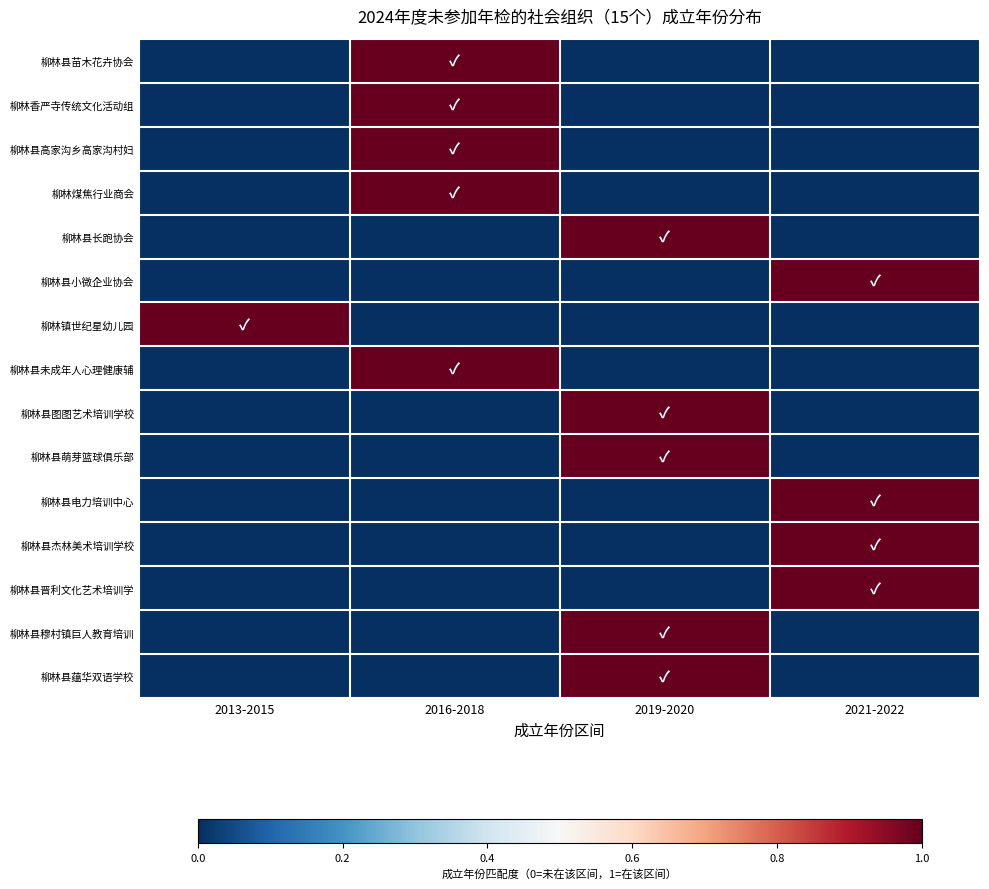

Reading left to right, what are all the values shown in this chart?

柳林县苗木花卉协会: 2013-2015=0	2016-2018=1	2019-2020=0	2021-2022=0
柳林香严寺传统文化活动组: 2013-2015=0	2016-2018=1	2019-2020=0	2021-2022=0
柳林县高家沟乡高家沟村妇: 2013-2015=0	2016-2018=1	2019-2020=0	2021-2022=0
柳林煤焦行业商会: 2013-2015=0	2016-2018=1	2019-2020=0	2021-2022=0
柳林县长跑协会: 2013-2015=0	2016-2018=0	2019-2020=1	2021-2022=0
柳林县小微企业协会: 2013-2015=0	2016-2018=0	2019-2020=0	2021-2022=1
柳林镇世纪星幼儿园: 2013-2015=1	2016-2018=0	2019-2020=0	2021-2022=0
柳林县未成年人心理健康辅: 2013-2015=0	2016-2018=1	2019-2020=0	2021-2022=0
柳林县图图艺术培训学校: 2013-2015=0	2016-2018=0	2019-2020=1	2021-2022=0
柳林县萌芽篮球俱乐部: 2013-2015=0	2016-2018=0	2019-2020=1	2021-2022=0
柳林县电力培训中心: 2013-2015=0	2016-2018=0	2019-2020=0	2021-2022=1
柳林县杰林美术培训学校: 2013-2015=0	2016-2018=0	2019-2020=0	2021-2022=1
柳林县晋利文化艺术培训学: 2013-2015=0	2016-2018=0	2019-2020=0	2021-2022=1
柳林县穆村镇巨人教育培训: 2013-2015=0	2016-2018=0	2019-2020=1	2021-2022=0
柳林县蕴华双语学校: 2013-2015=0	2016-2018=0	2019-2020=1	2021-2022=0